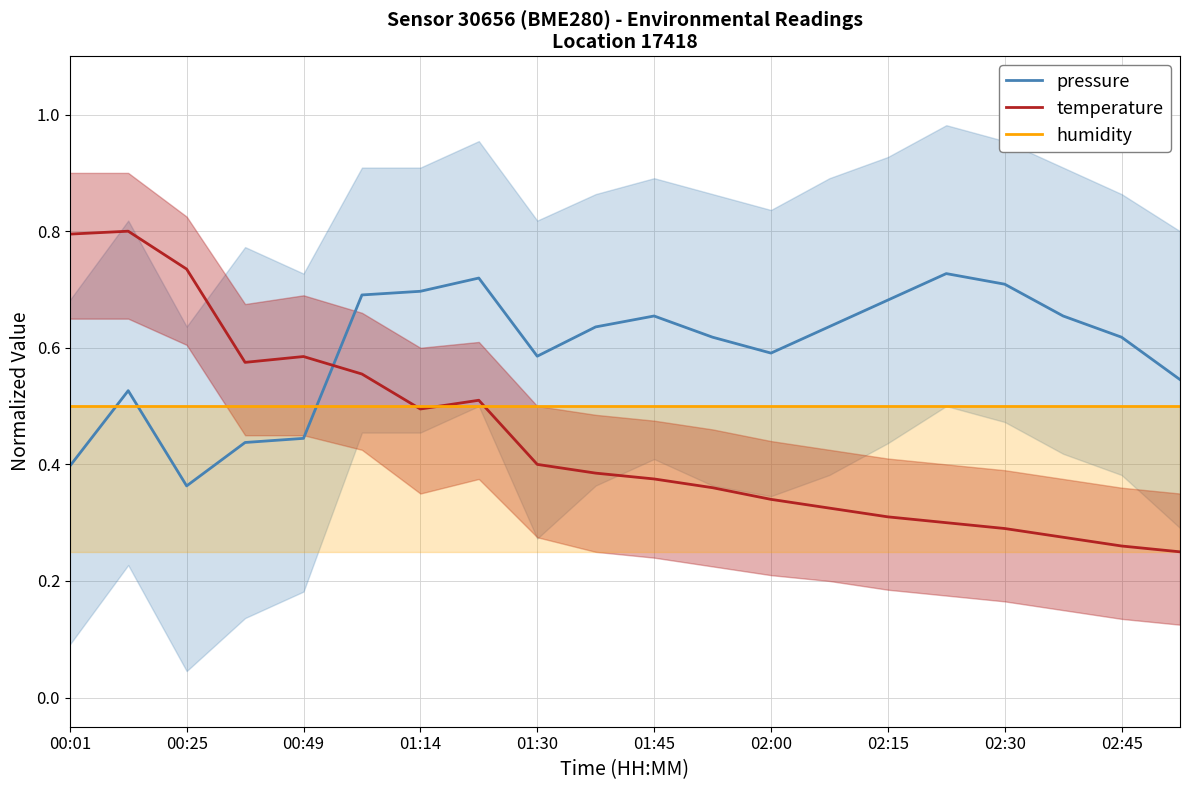

What is the minimum value shown in the chart?

0.2